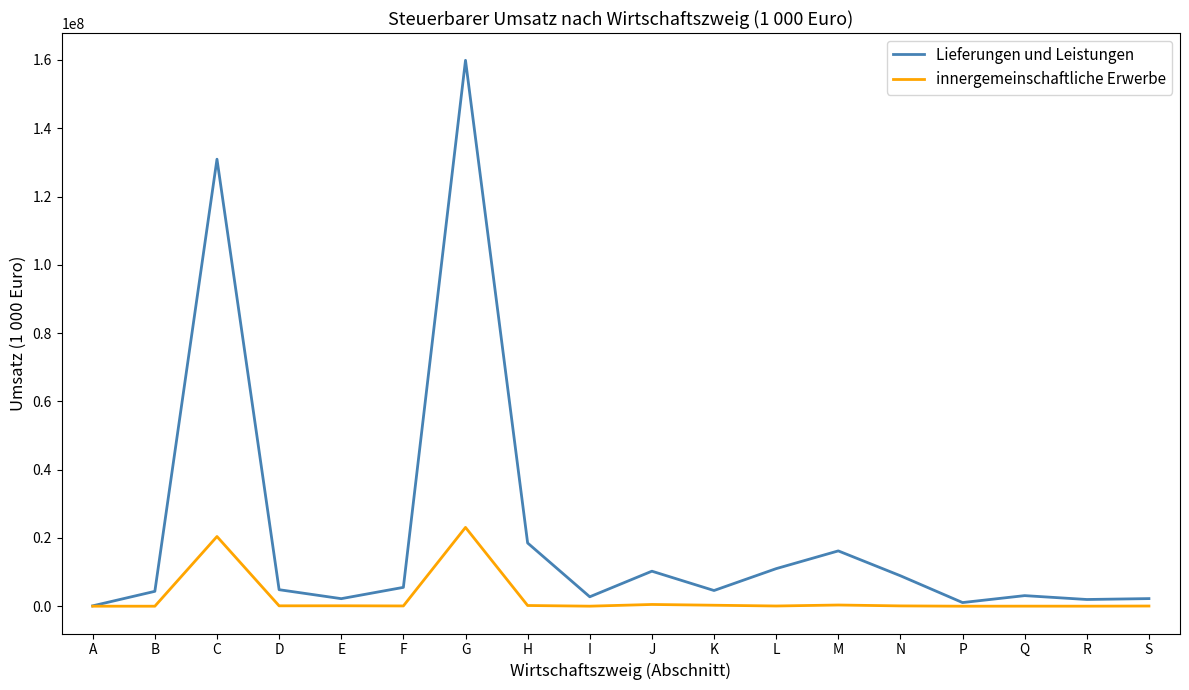

At which category does the chart reach its peak across all series?

G